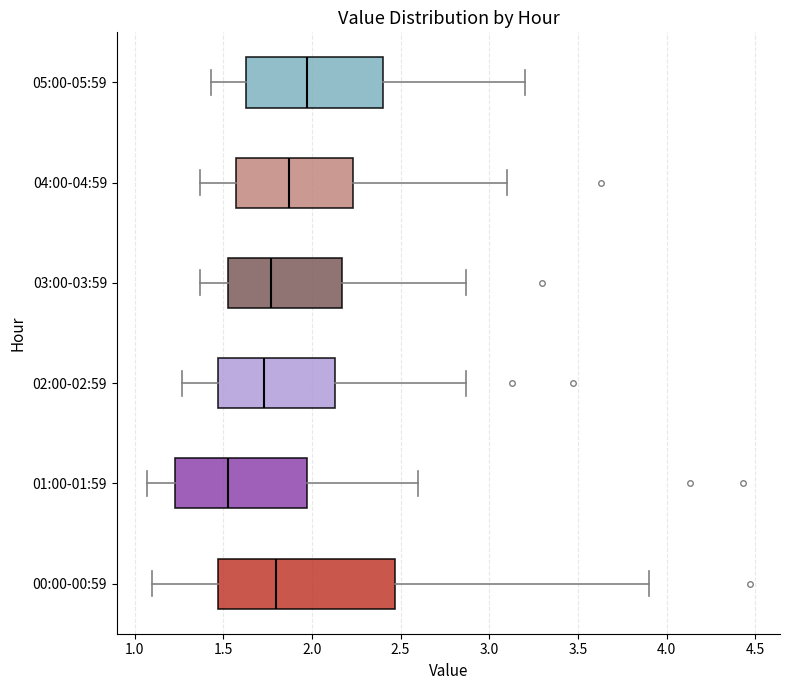

Reading bottom to top, transcribe this box plot: for each box, give where its median line is, the range the box spans, and where its two whiskers end, as read against the x-axis. The values are not printed on the chart, so give them approximately, as read against the axis.

00:00-00:59: median 1.80, box 1.45 to 2.45, whiskers 1.10 to 3.90
01:00-01:59: median 1.55, box 1.25 to 1.95, whiskers 1.05 to 2.60
02:00-02:59: median 1.75, box 1.45 to 2.15, whiskers 1.25 to 2.85
03:00-03:59: median 1.75, box 1.55 to 2.15, whiskers 1.35 to 2.85
04:00-04:59: median 1.85, box 1.55 to 2.25, whiskers 1.35 to 3.10
05:00-05:59: median 1.95, box 1.65 to 2.40, whiskers 1.45 to 3.20